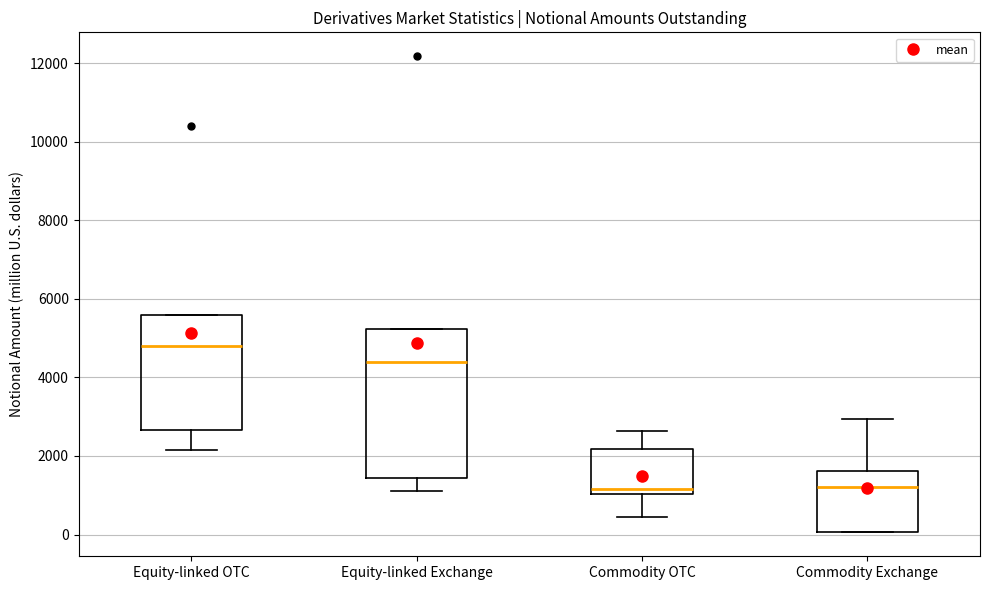

Comparing the boxes themselves (not the whiskers), which one is the tallest?

Equity-linked Exchange